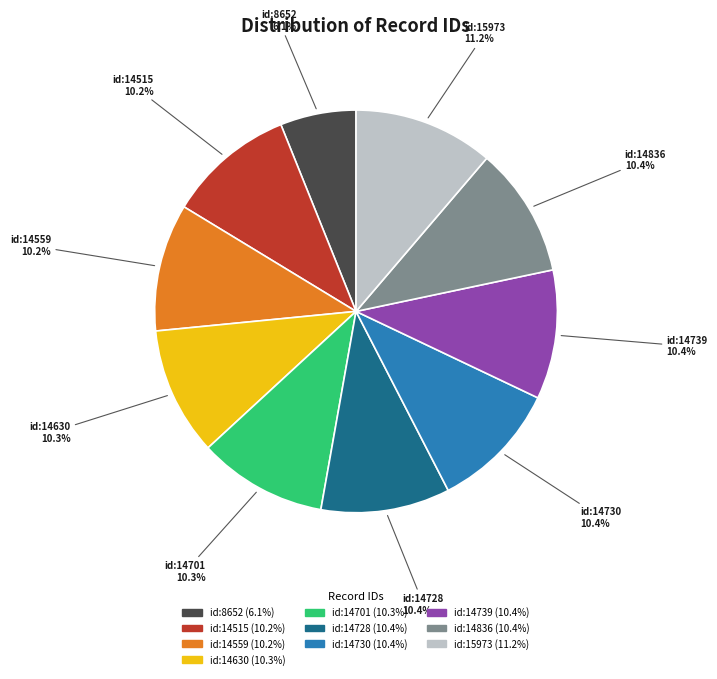

To the nearest percent, what portion does id:14728 represent?

10%